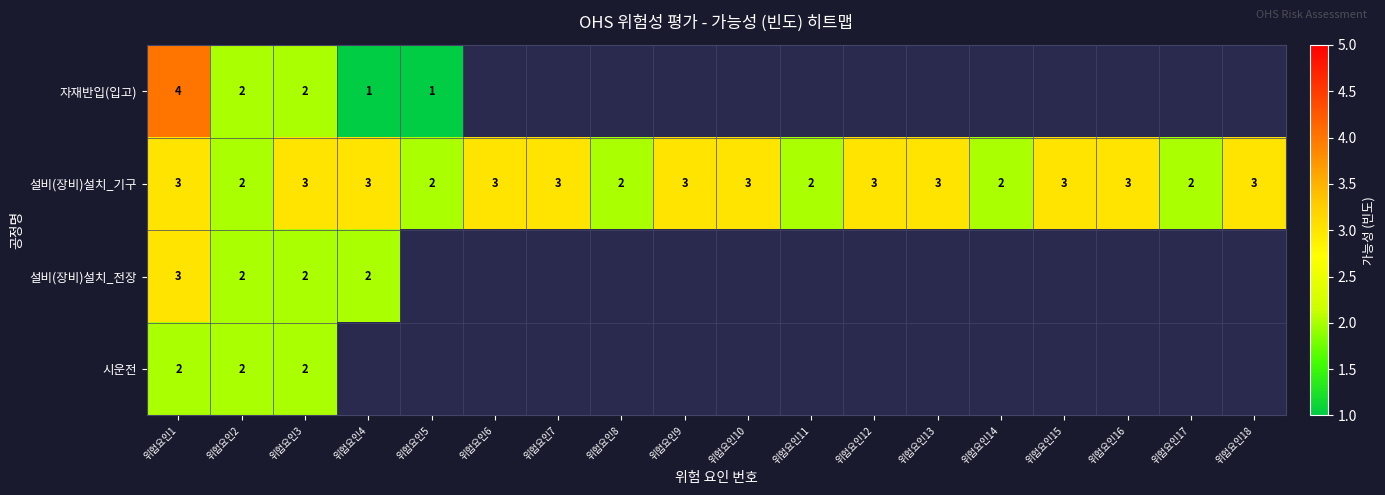

The value of 설비(장비)설치_기구 at 위험요인6 is 3. True or false?

True